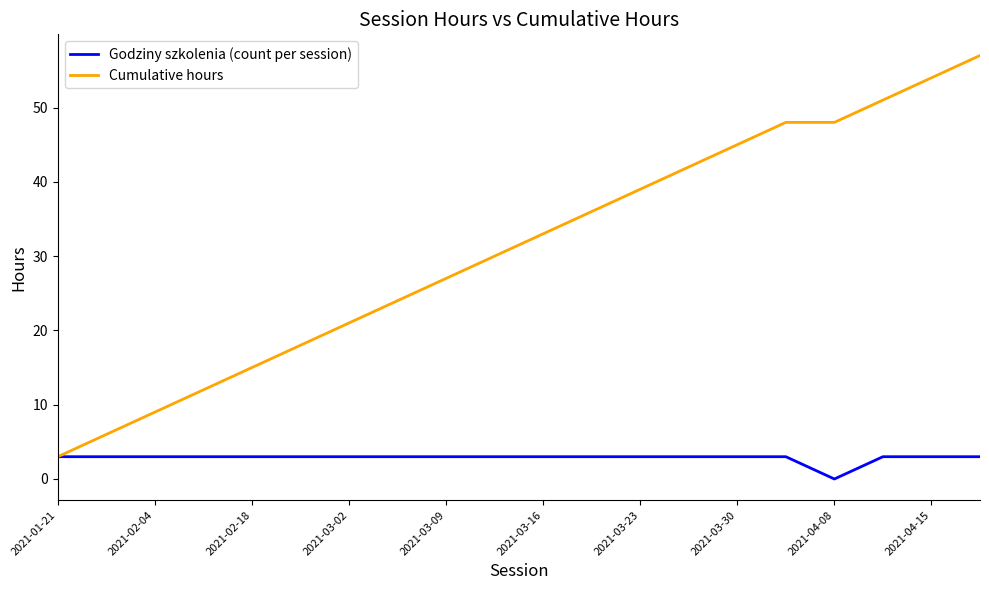

Which series has the widest spread of values?

Cumulative hours